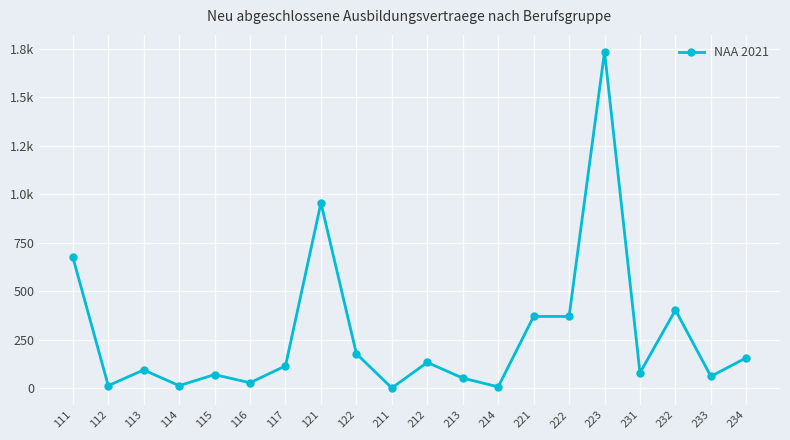

How many categories are shown in the chart?

20